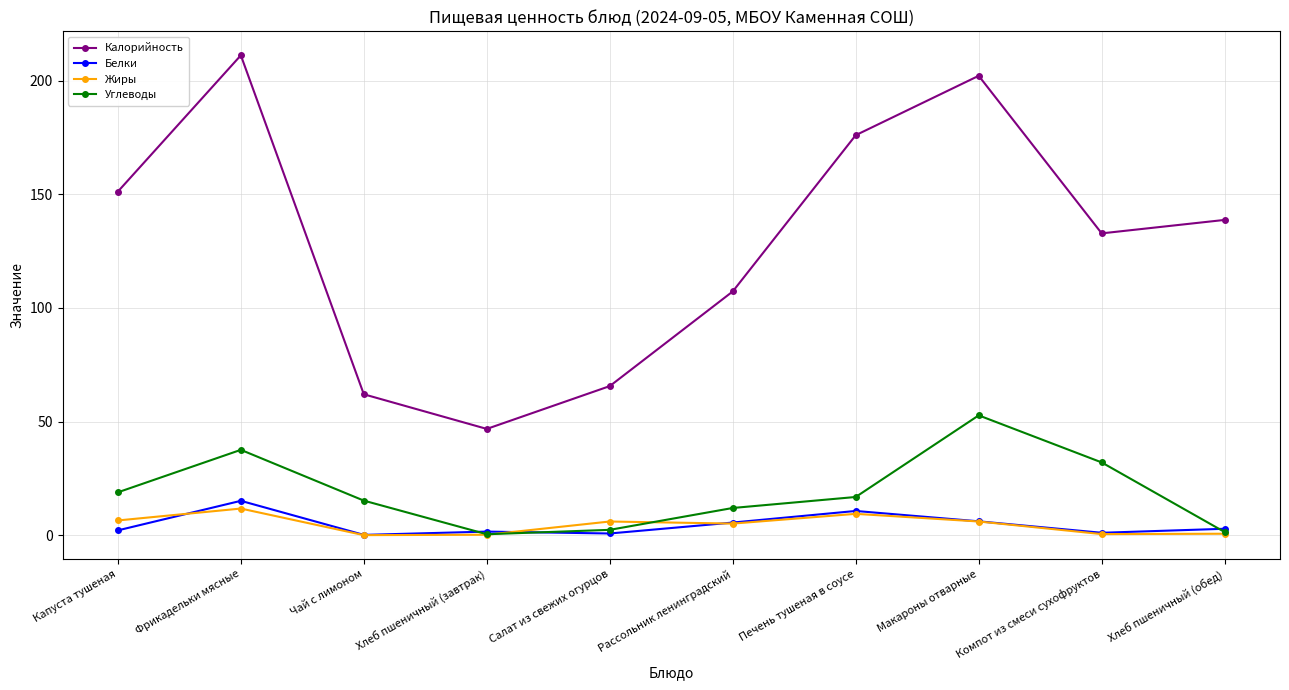

How many lines are shown in the chart?

4